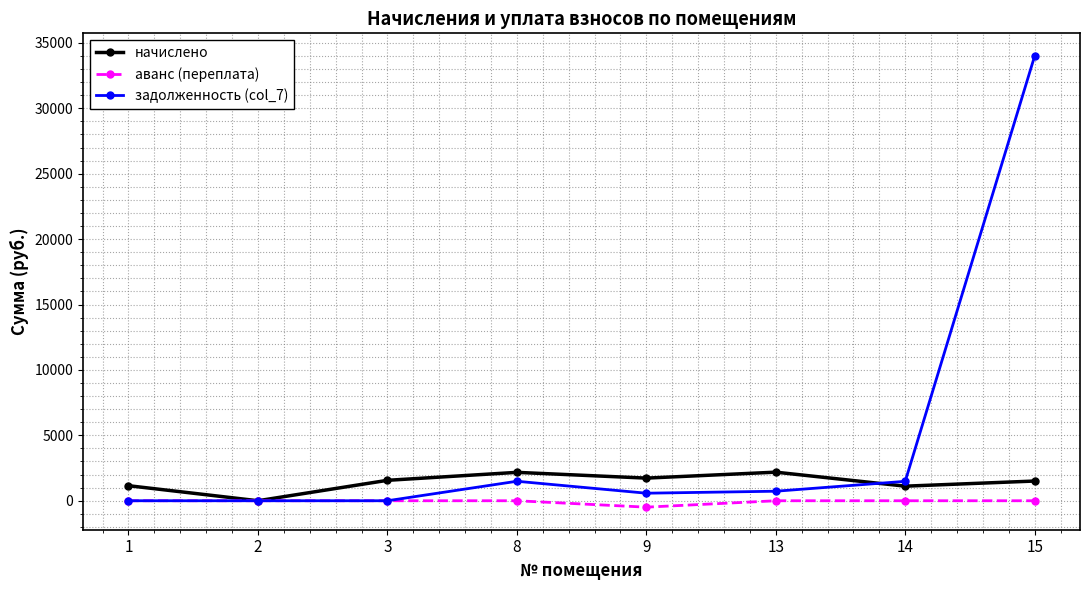

What is the lowest value of the аванс (переплата) series?

-489.9